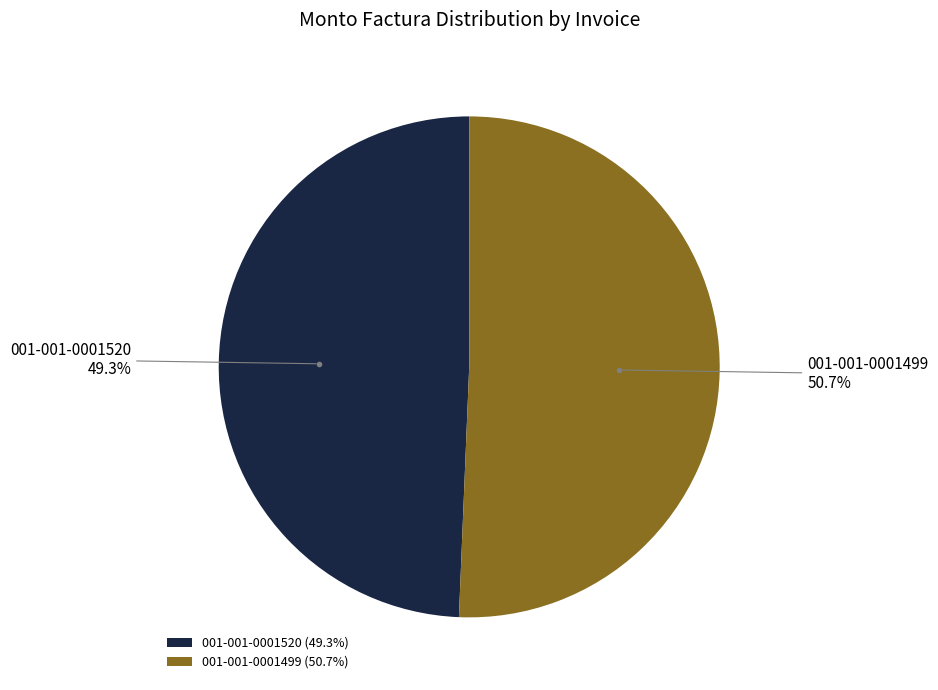

To the nearest percent, what portion does 001-001-0001520 represent?

49%